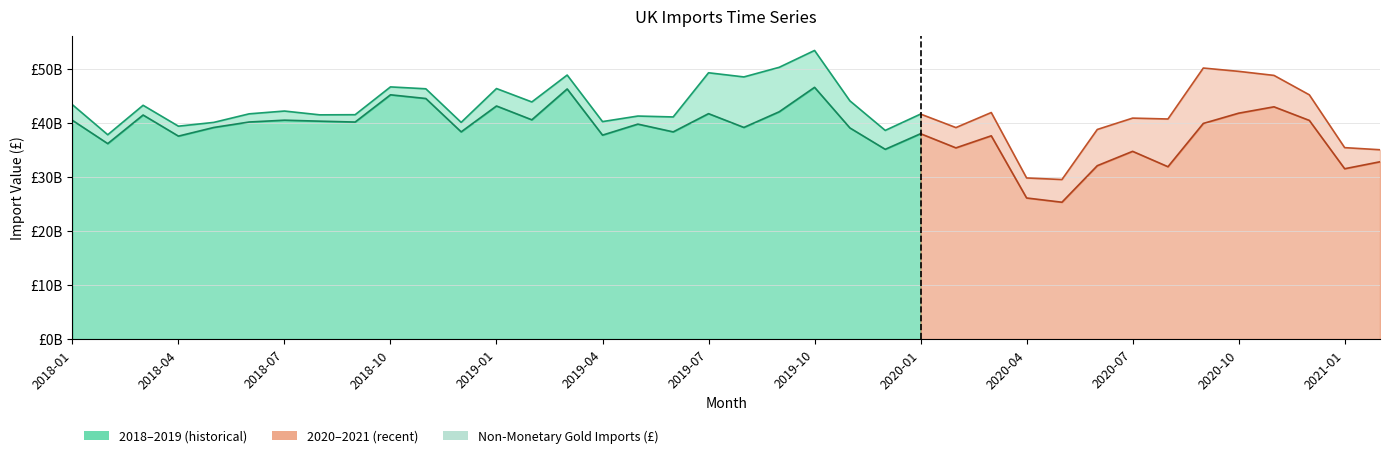

Is the value of Non-Monetary Gold Imports (£) at 2018-04 greater than the value of Total Imports Excl Non-Monetary Gold (£) at 2019-02?

No